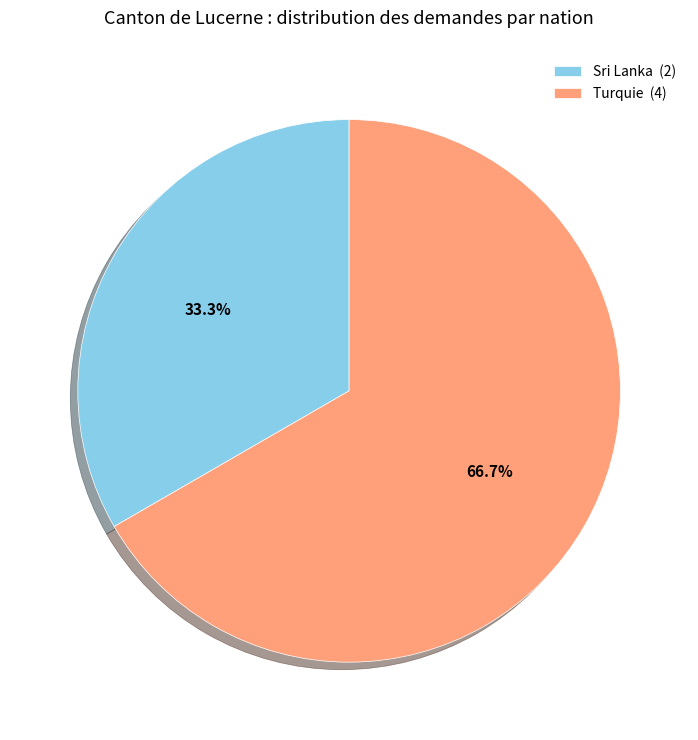

To the nearest percent, what is the combined percentage of Sri Lanka and Turquie?

100%